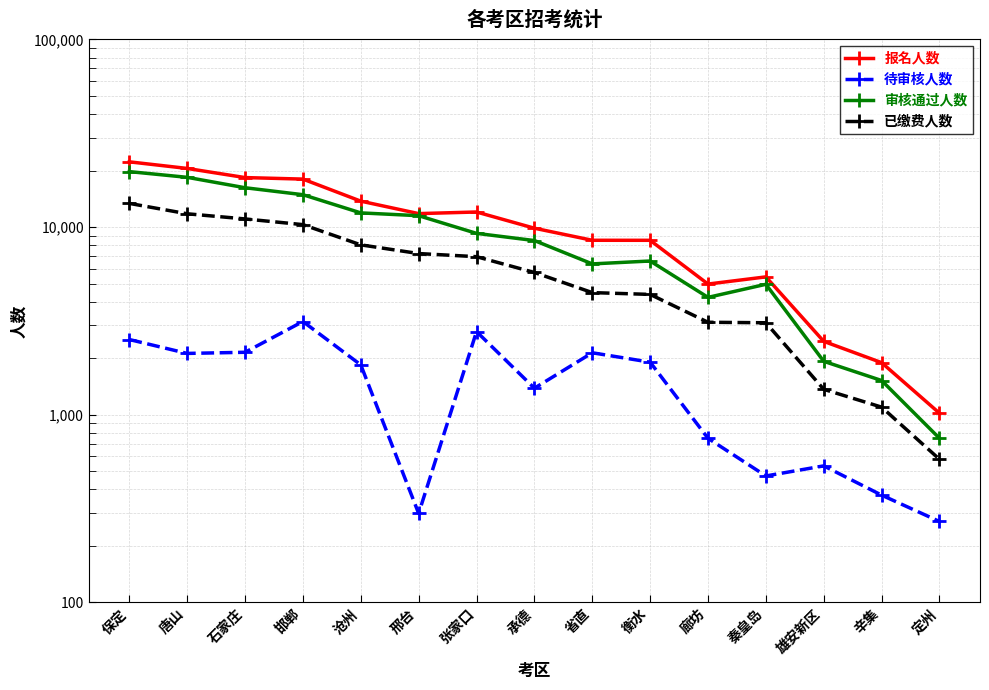

How many values in the 待审核人数 series exceed 1844?

7